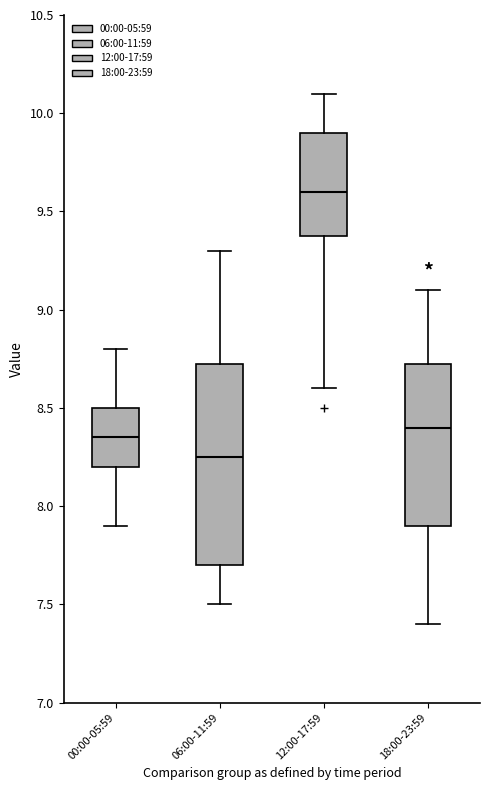

Which box's median line is the lowest?

06:00-11:59